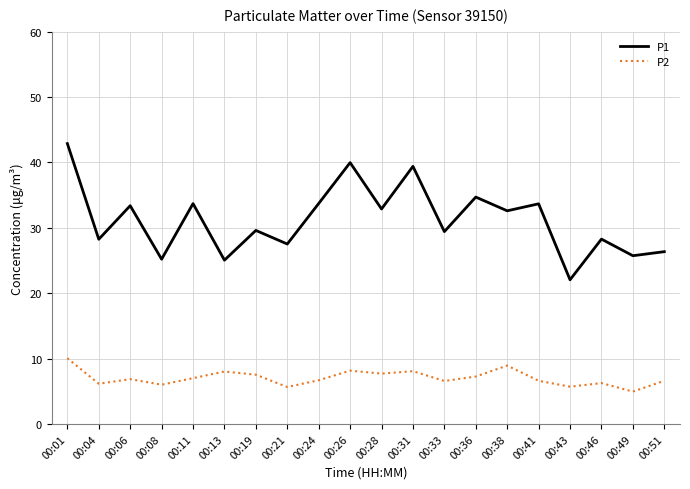

What is the spread (max minus min) of values at 00:49?

20.8